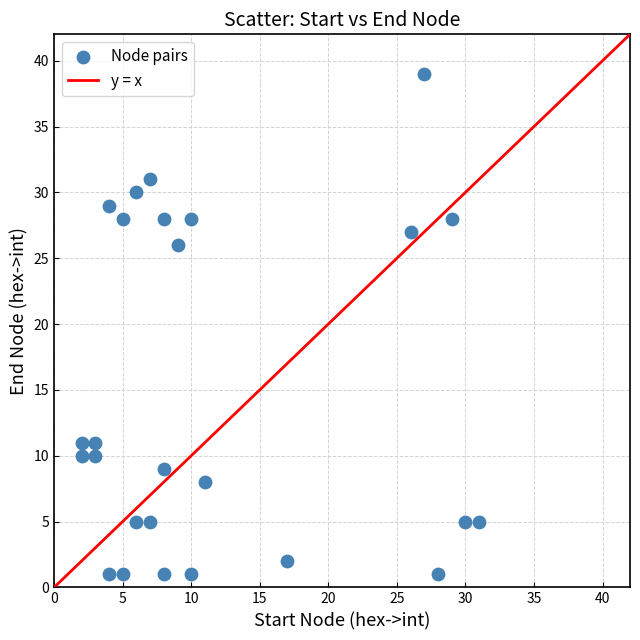

What is the range of X values (max minus min)?

29